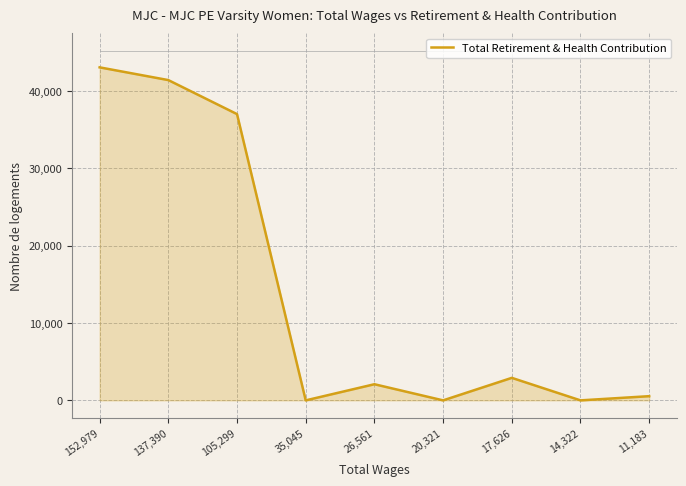

Where is the data nearest to the value 21530?

105,299